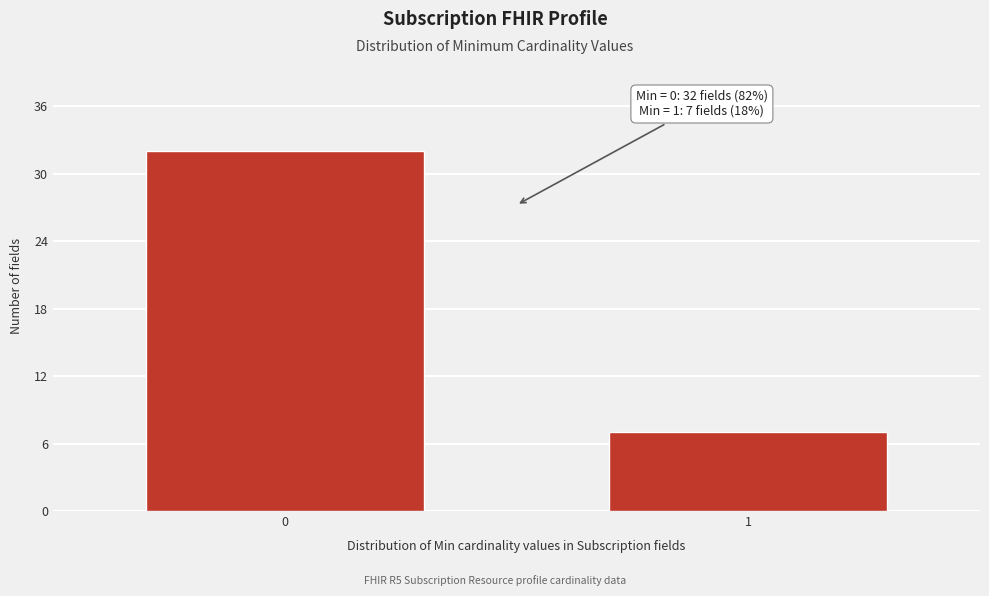

Reading left to right, transcribe all the data shown in this chart.

0=32	1=7